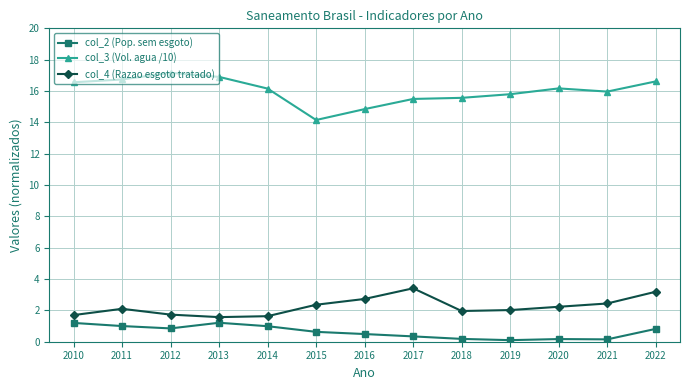

At how many categories does at least one series exceed 9?

13